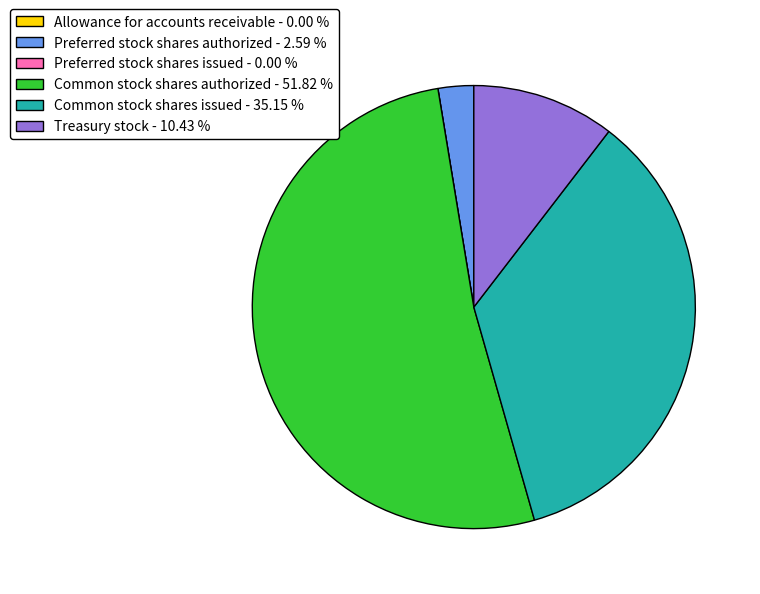

True or false: Common stock shares issued accounts for 25% of the total.

False